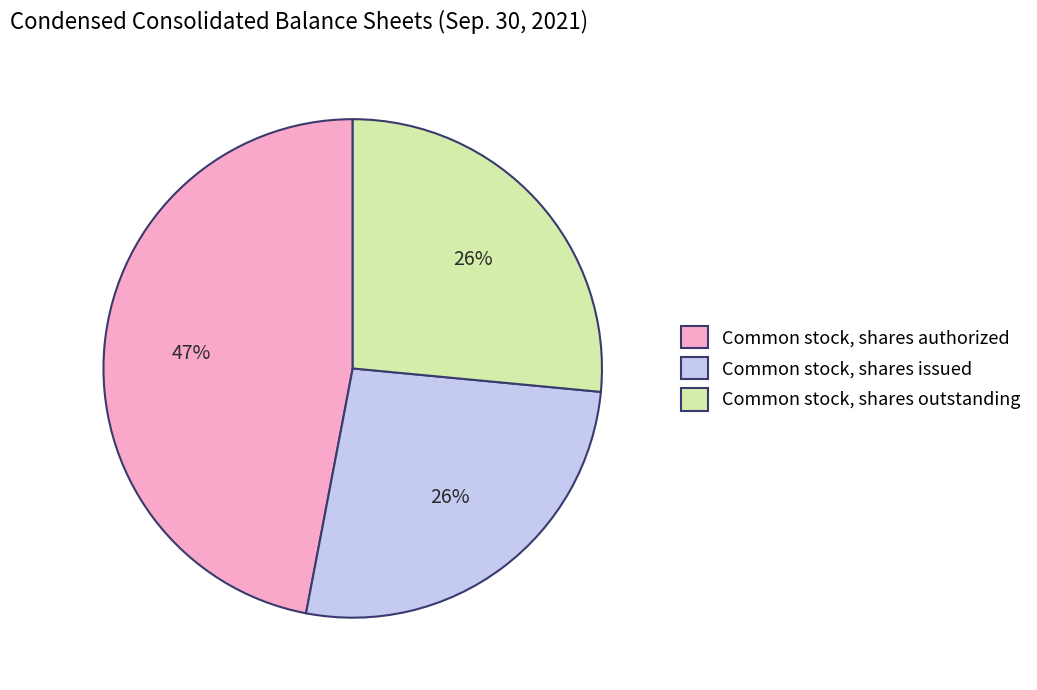

Which slice is the largest?

Common stock, shares authorized